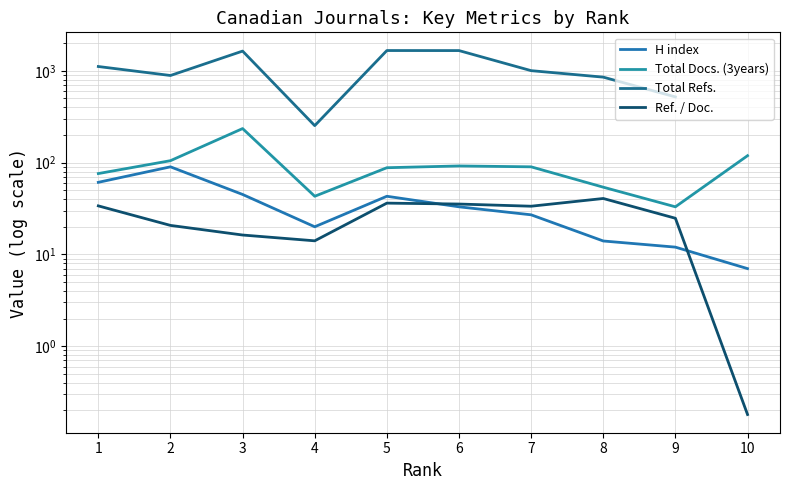

What is the difference between the maximum and minimum values in the Ref. / Doc. series?

40.5